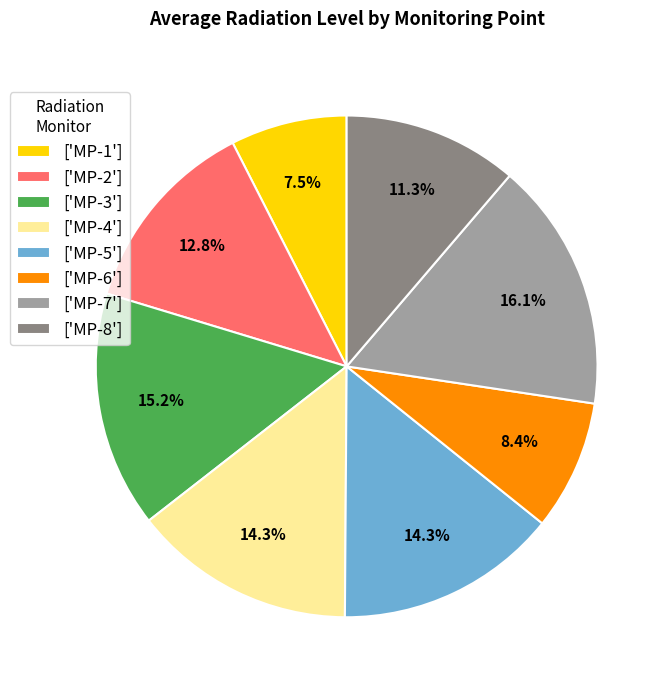

Combined, do ['MP-8'] and ['MP-2'] account for over 50%?

No